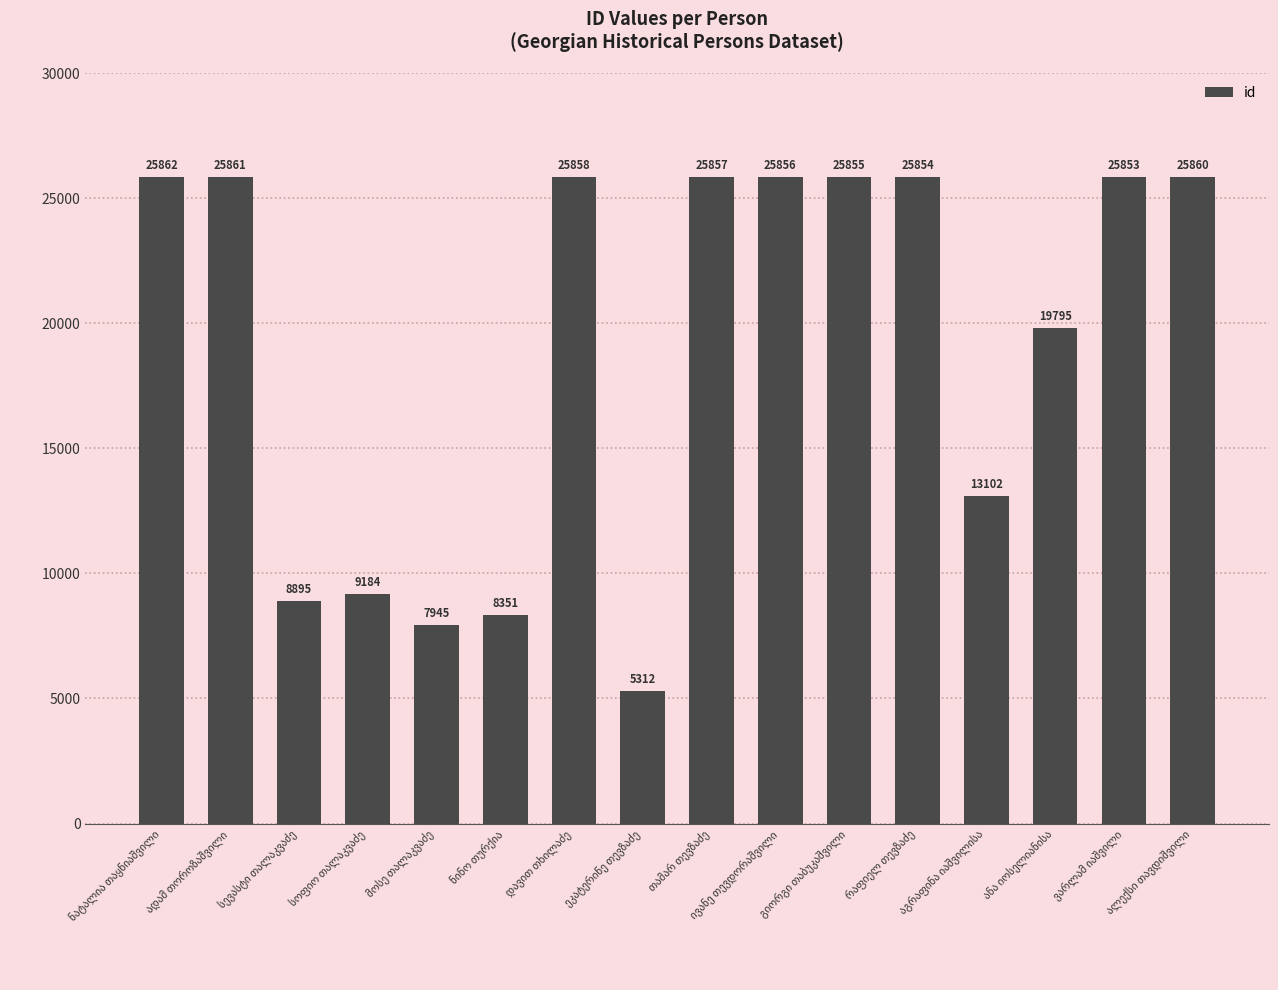

What is the maximum value shown in the chart?

25862